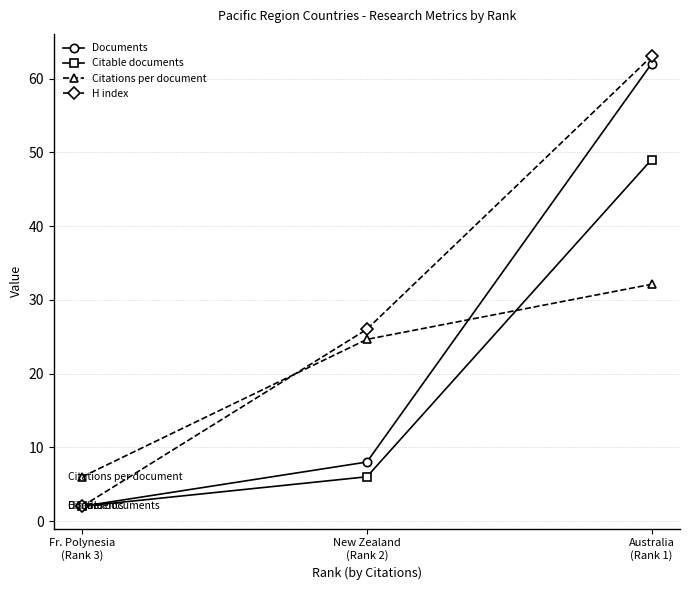

What is the minimum value for Citations per document?

6.0